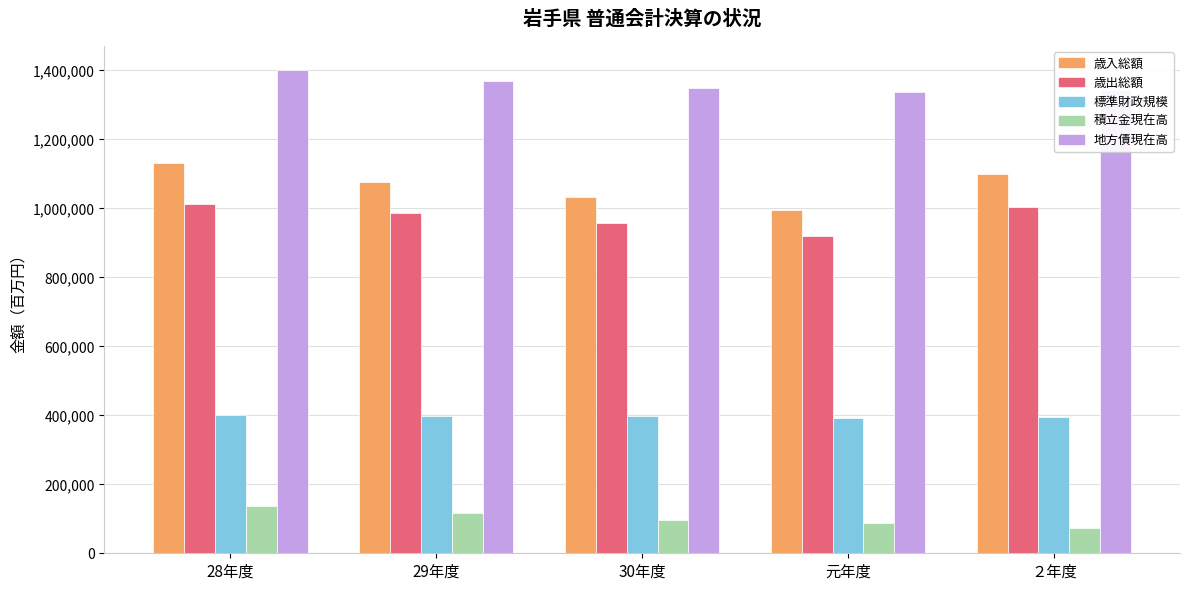

The value of 標準財政規模 at ２年度 is 175470. True or false?

False